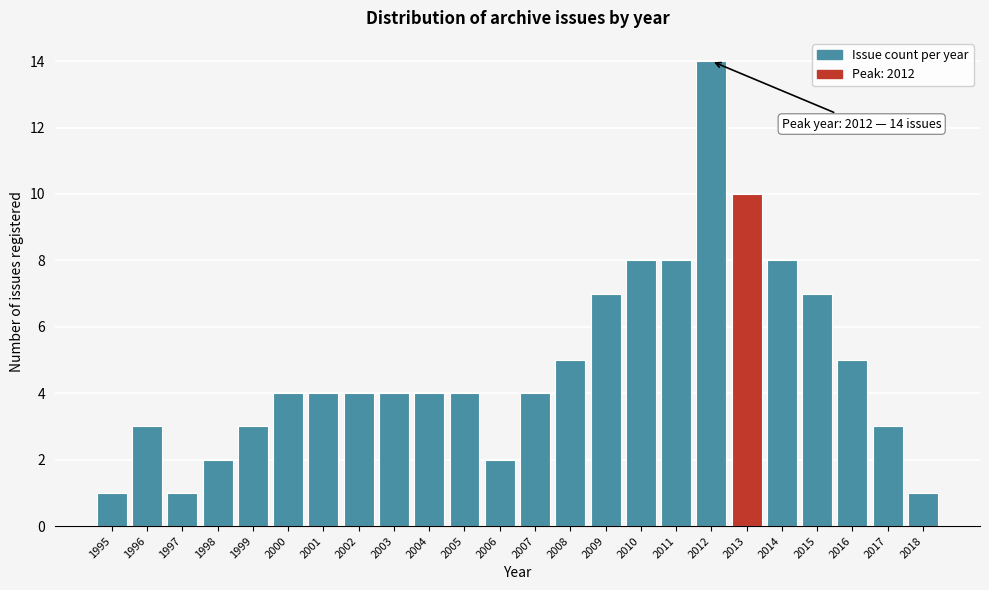

Reading right to left, extract all data points from this chart.

2018=1	2017=3	2016=5	2015=7	2014=8	2013=10	2012=14	2011=8	2010=8	2009=7	2008=5	2007=4	2006=2	2005=4	2004=4	2003=4	2002=4	2001=4	2000=4	1999=3	1998=2	1997=1	1996=3	1995=1